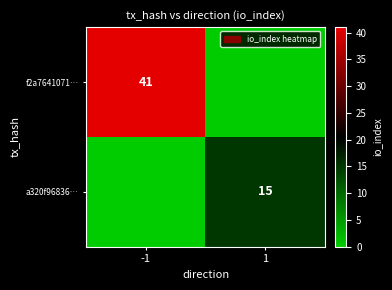

True or false: f2a7641071… has a value of 41 at -1.

True